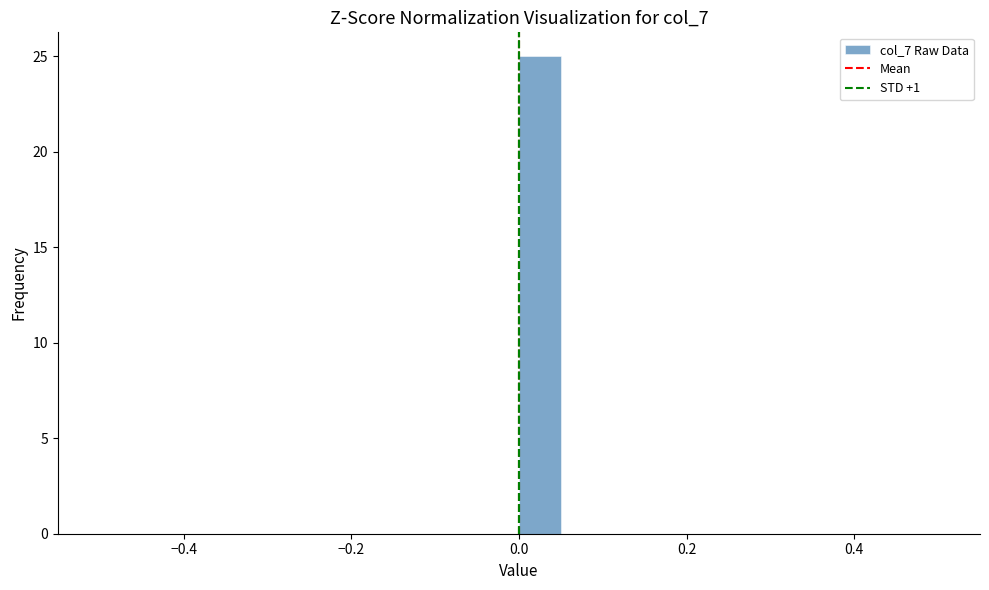

Read against the x-axis, roughly where is the centre of the tallest bar?

0.02